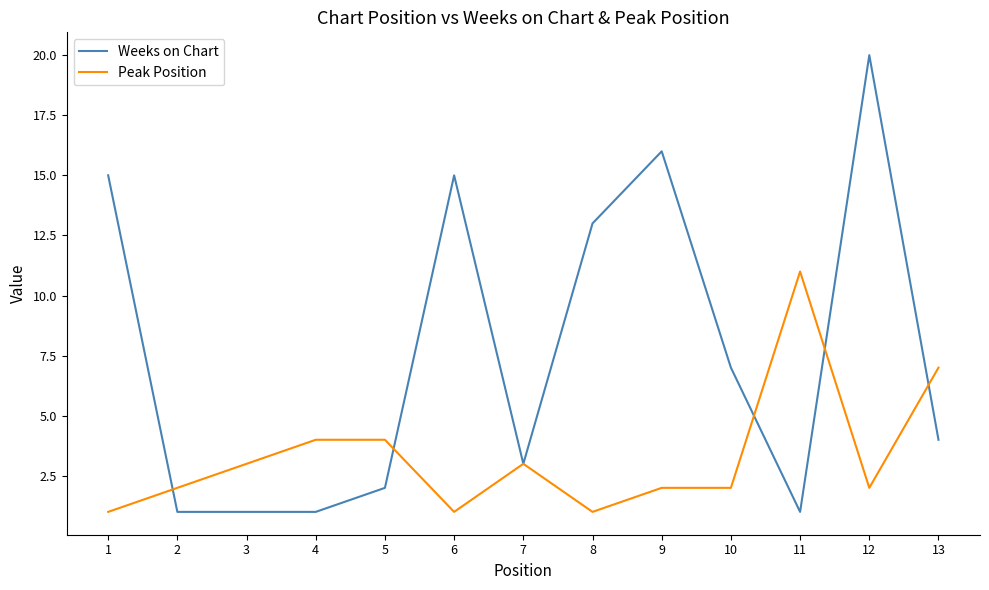

Does the chart display data point markers on the line(s)?

No